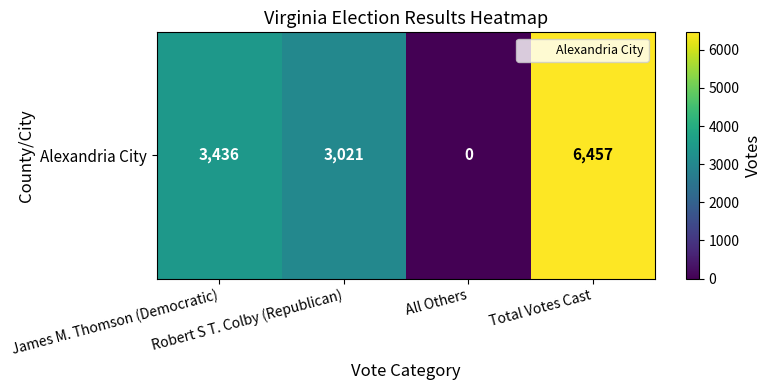

What value does the data have at Robert S T. Colby (Republican), to the nearest 50?

3000